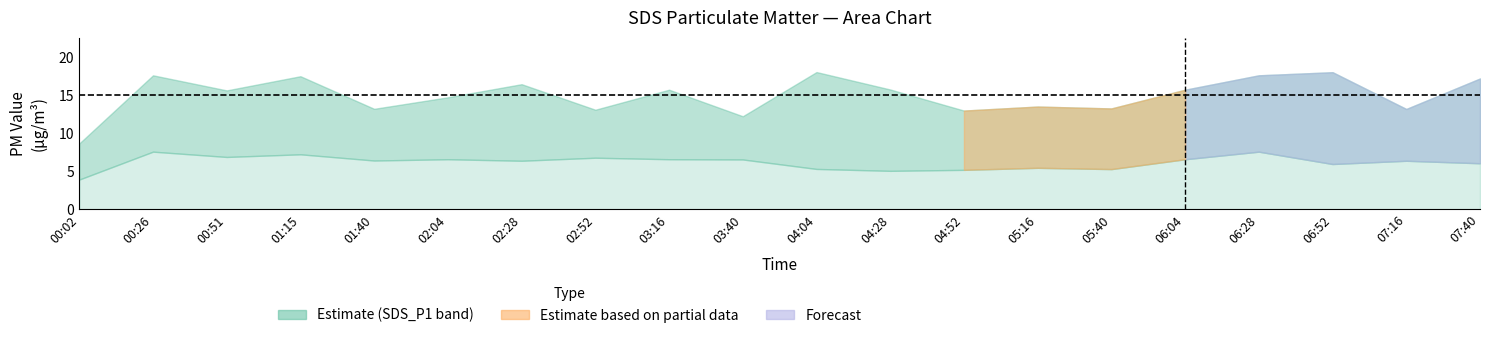

Is the value of SDS_P1 at 9 greater than the value of SDS_P2 at 3?

Yes